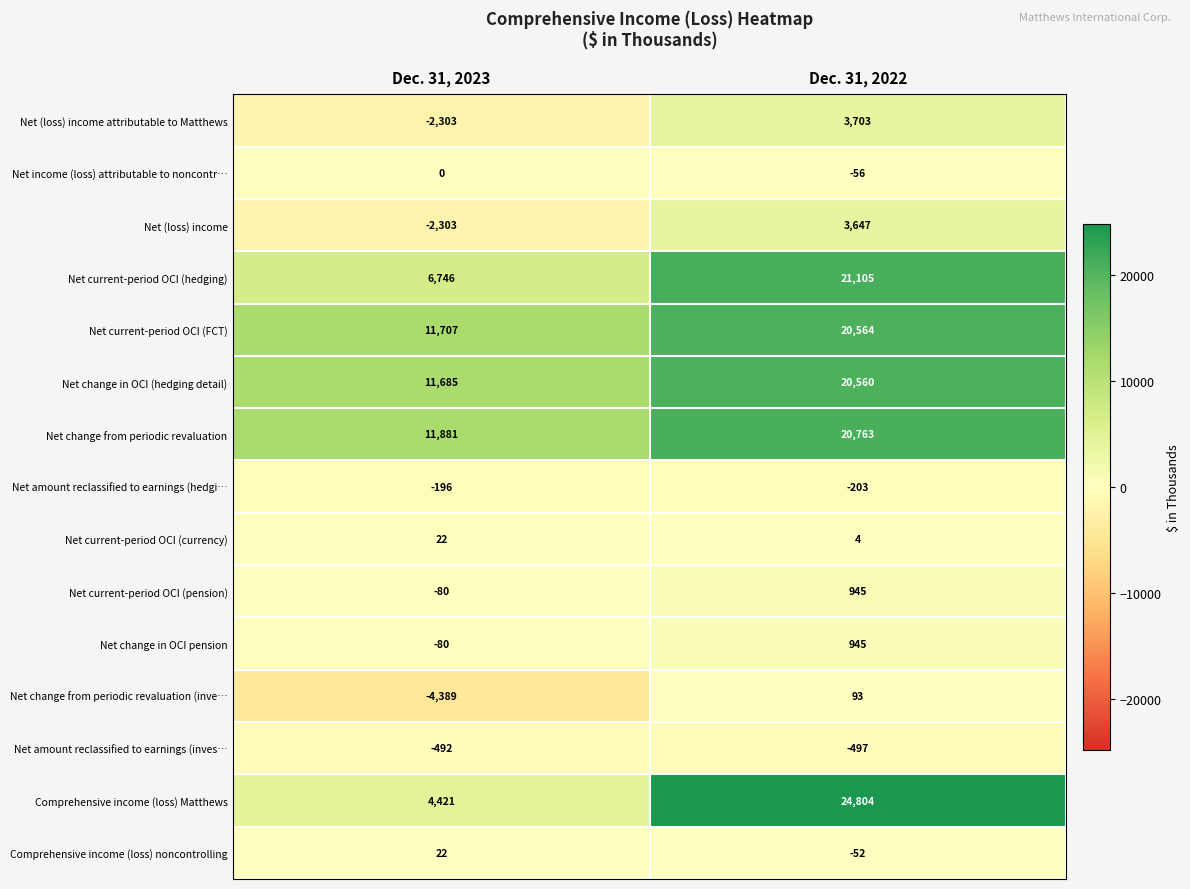

Where is Net change in OCI pension nearest to the value 432?

Dec. 31, 2023